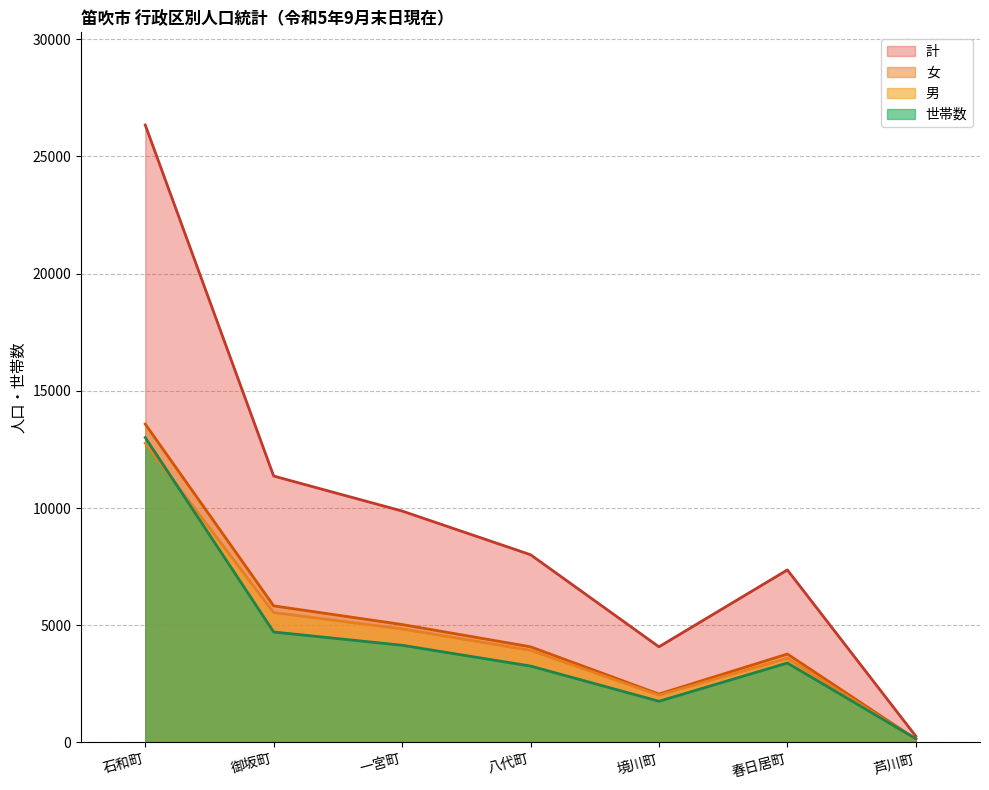

Reading left to right, transcribe all the data shown in this chart.

世帯数: 13006	4710	4144	3257	1755	3387	157
男: 12763	5539	4842	3929	2016	3589	125
女: 13580	5825	5029	4079	2062	3770	141
計: 26343	11364	9871	8008	4078	7359	266